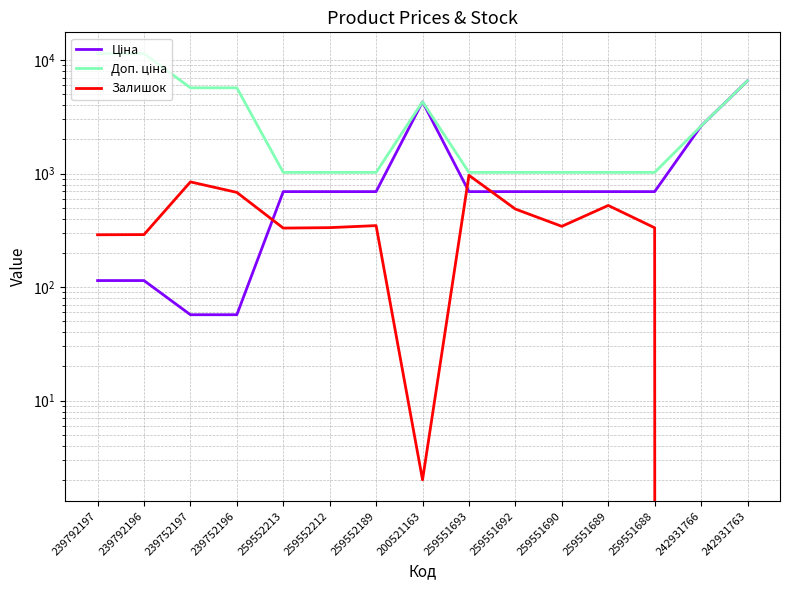

Reading right to left, extract all data points from this chart.

Ціна: 242931763=6568.8	242931766=2627.5	259551688=693.7	259551689=693.7	259551690=693.7	259551692=693.7	259551693=693.7	200521163=4295.4	259552189=693.7	259552212=693.7	259552213=693.7	239752196=57.0	239752197=57.0	239792196=114.1	239792197=114.1
Доп. ціна: 242931763=6568.8	242931766=2628.0	259551688=1024.6	259551689=1024.6	259551690=1024.6	259551692=1024.6	259551693=1024.6	200521163=4295.0	259552189=1024.6	259552212=1024.6	259552213=1024.6	239752196=5705.0	239752197=5705.0	239792196=11410.0	239792197=11410.0
Залишок: 242931763=0.0	242931766=0.0	259551688=333.0	259551689=524.0	259551690=343.0	259551692=487.0	259551693=966.0	200521163=2.0	259552189=348.0	259552212=334.0	259552213=331.0	239752196=683.0	239752197=845.0	239792196=290.0	239792197=289.0